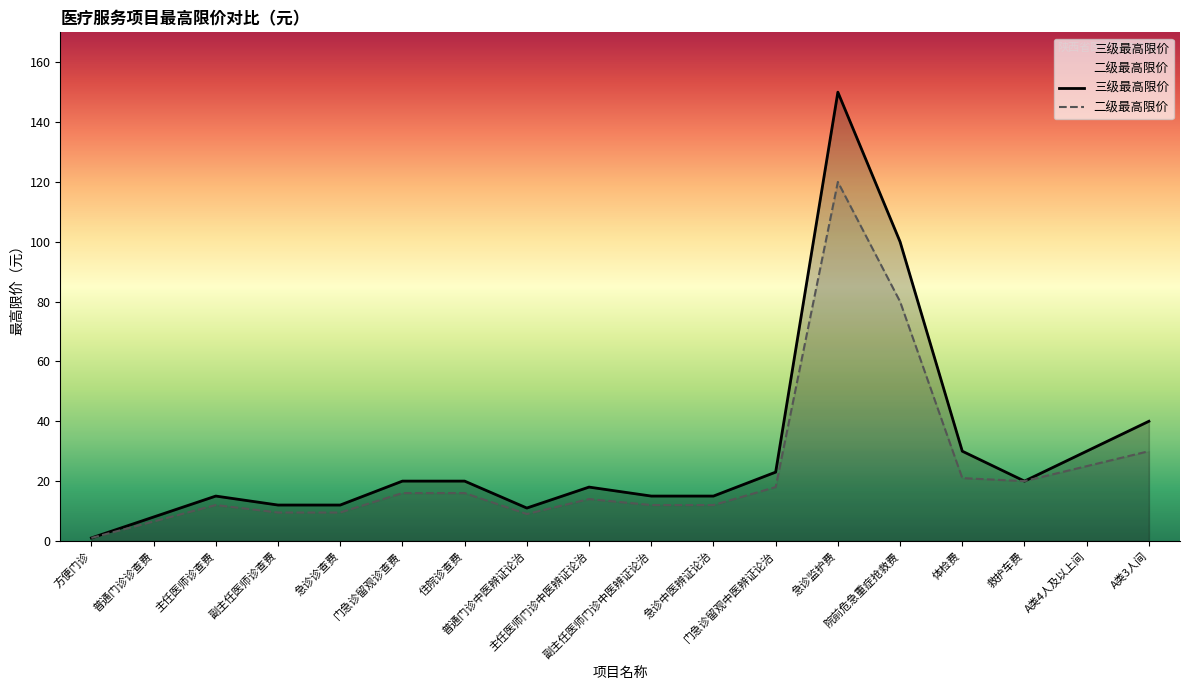

List the series in order of their overall mean, highest first.

三级最高限价, 二级最高限价